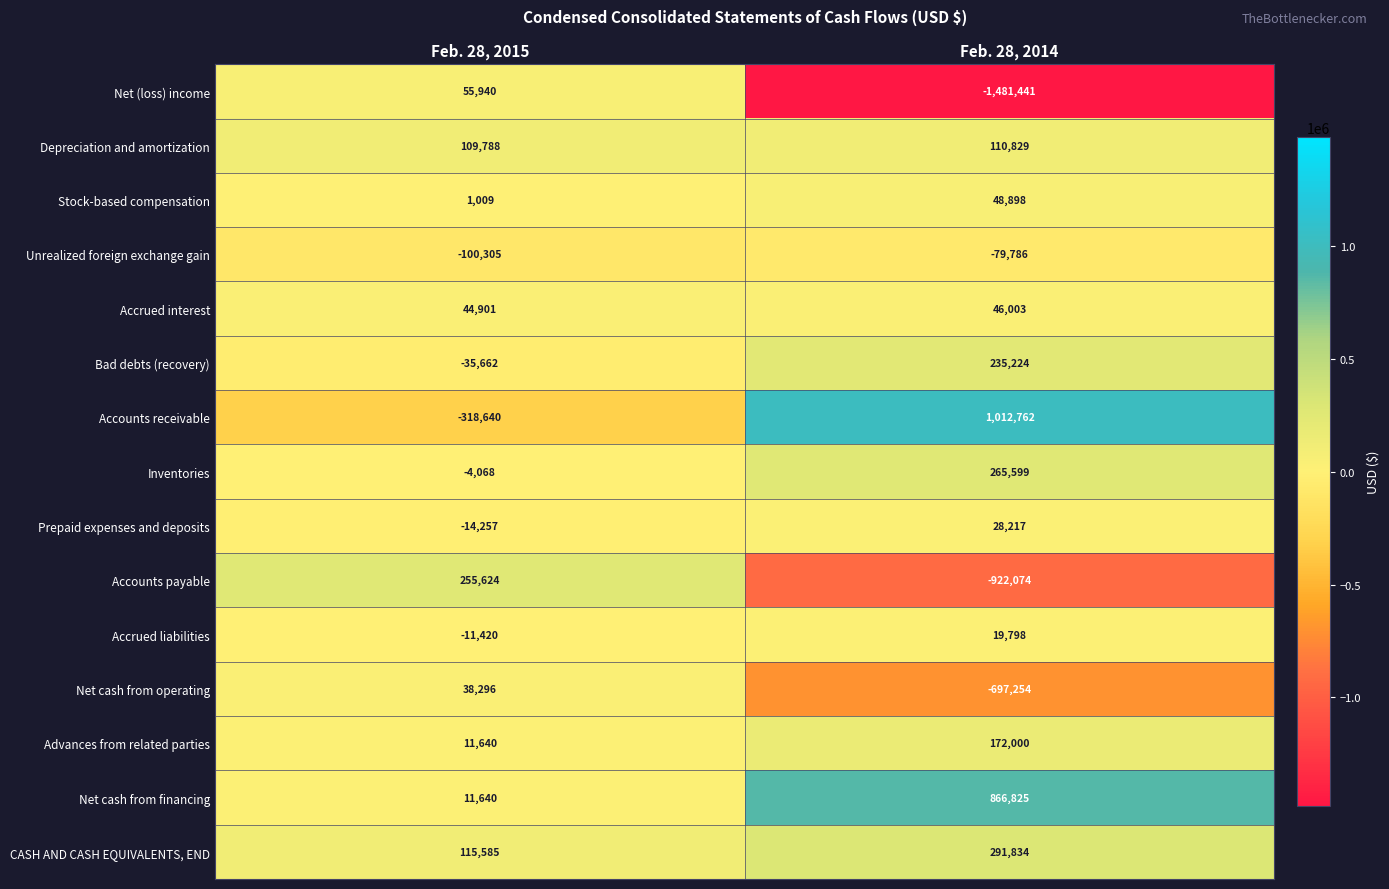

How many values in Net cash from operating are above zero?

1